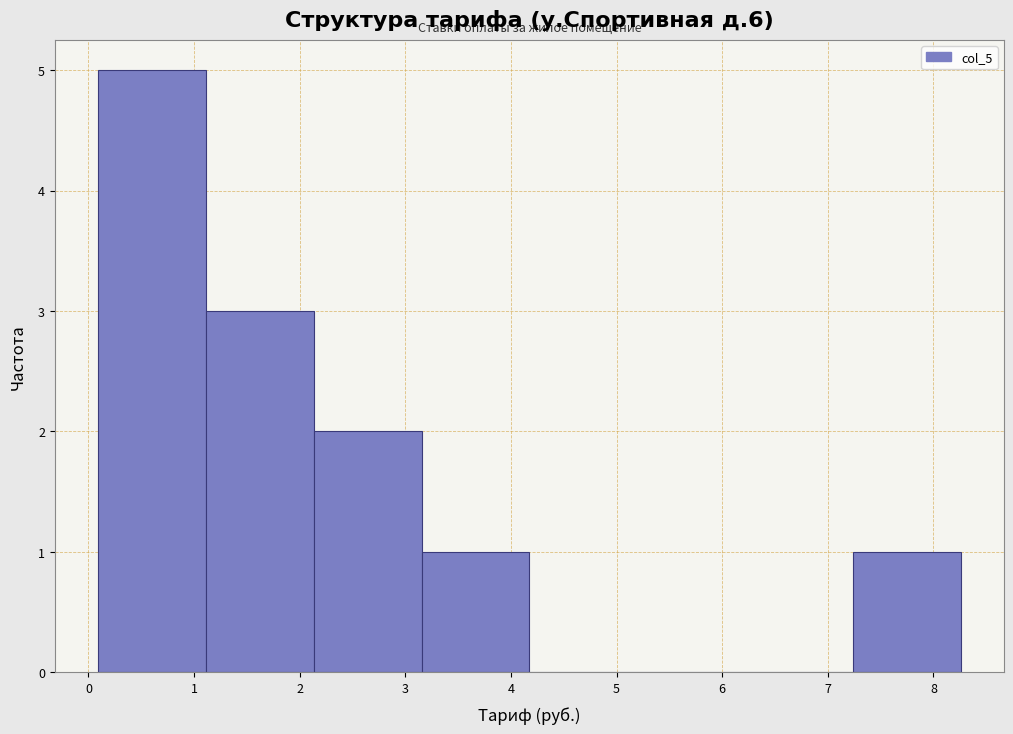

Reading left to right, transcribe this chart: for each bar, give the range it covers on the x-axis and its height. Neither the bar edges nor the heights are printed on the chart, so give them approximately, as read against the axes.

0.1 to 1.1: 5
1.1 to 2.1: 3
2.1 to 3.2: 2
3.2 to 4.2: 1
4.2 to 5.2: 0
5.2 to 6.2: 0
6.2 to 7.2: 0
7.2 to 8.3: 1